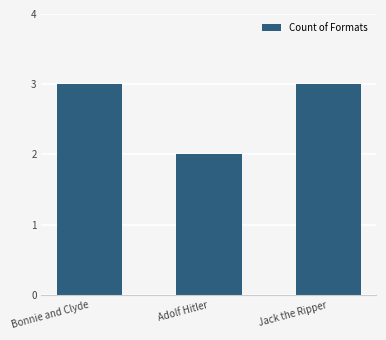

What is the sum of the values at Bonnie and Clyde and Adolf Hitler?

5